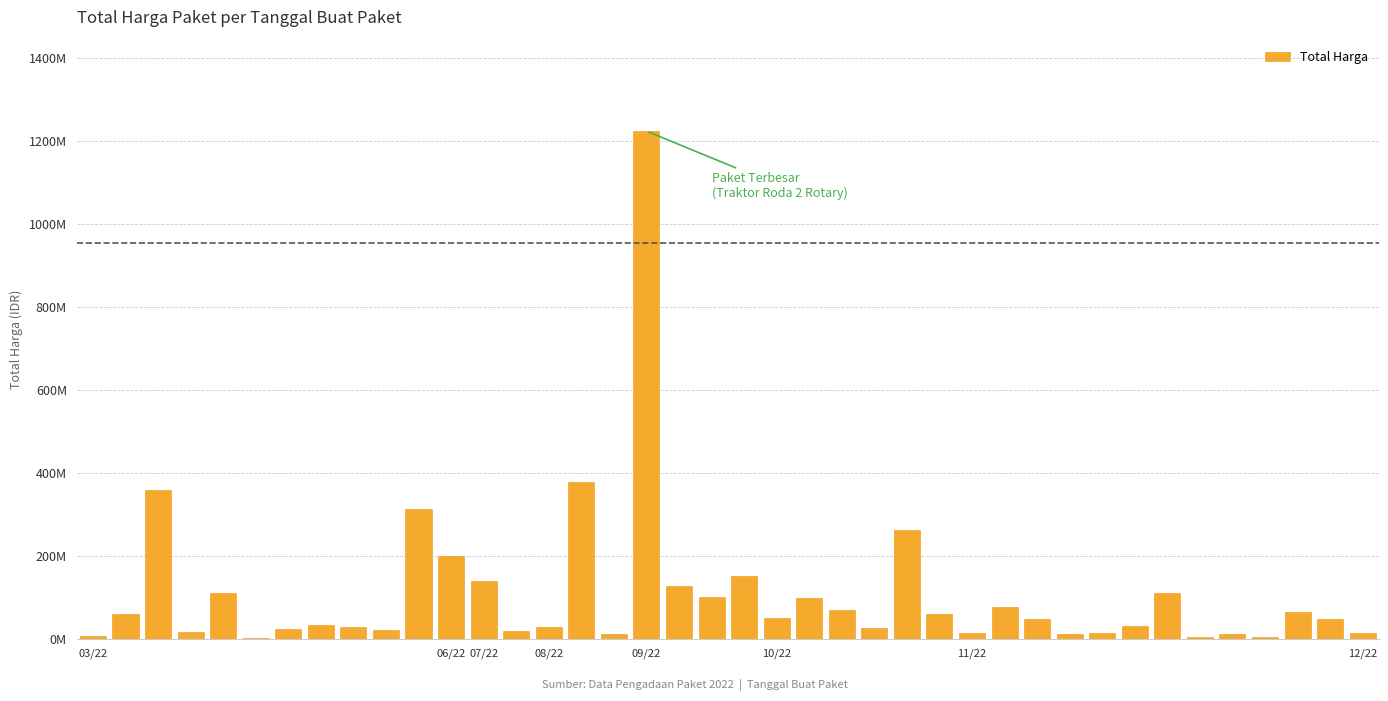

At which label does the data first exceed 48140000?

06/22